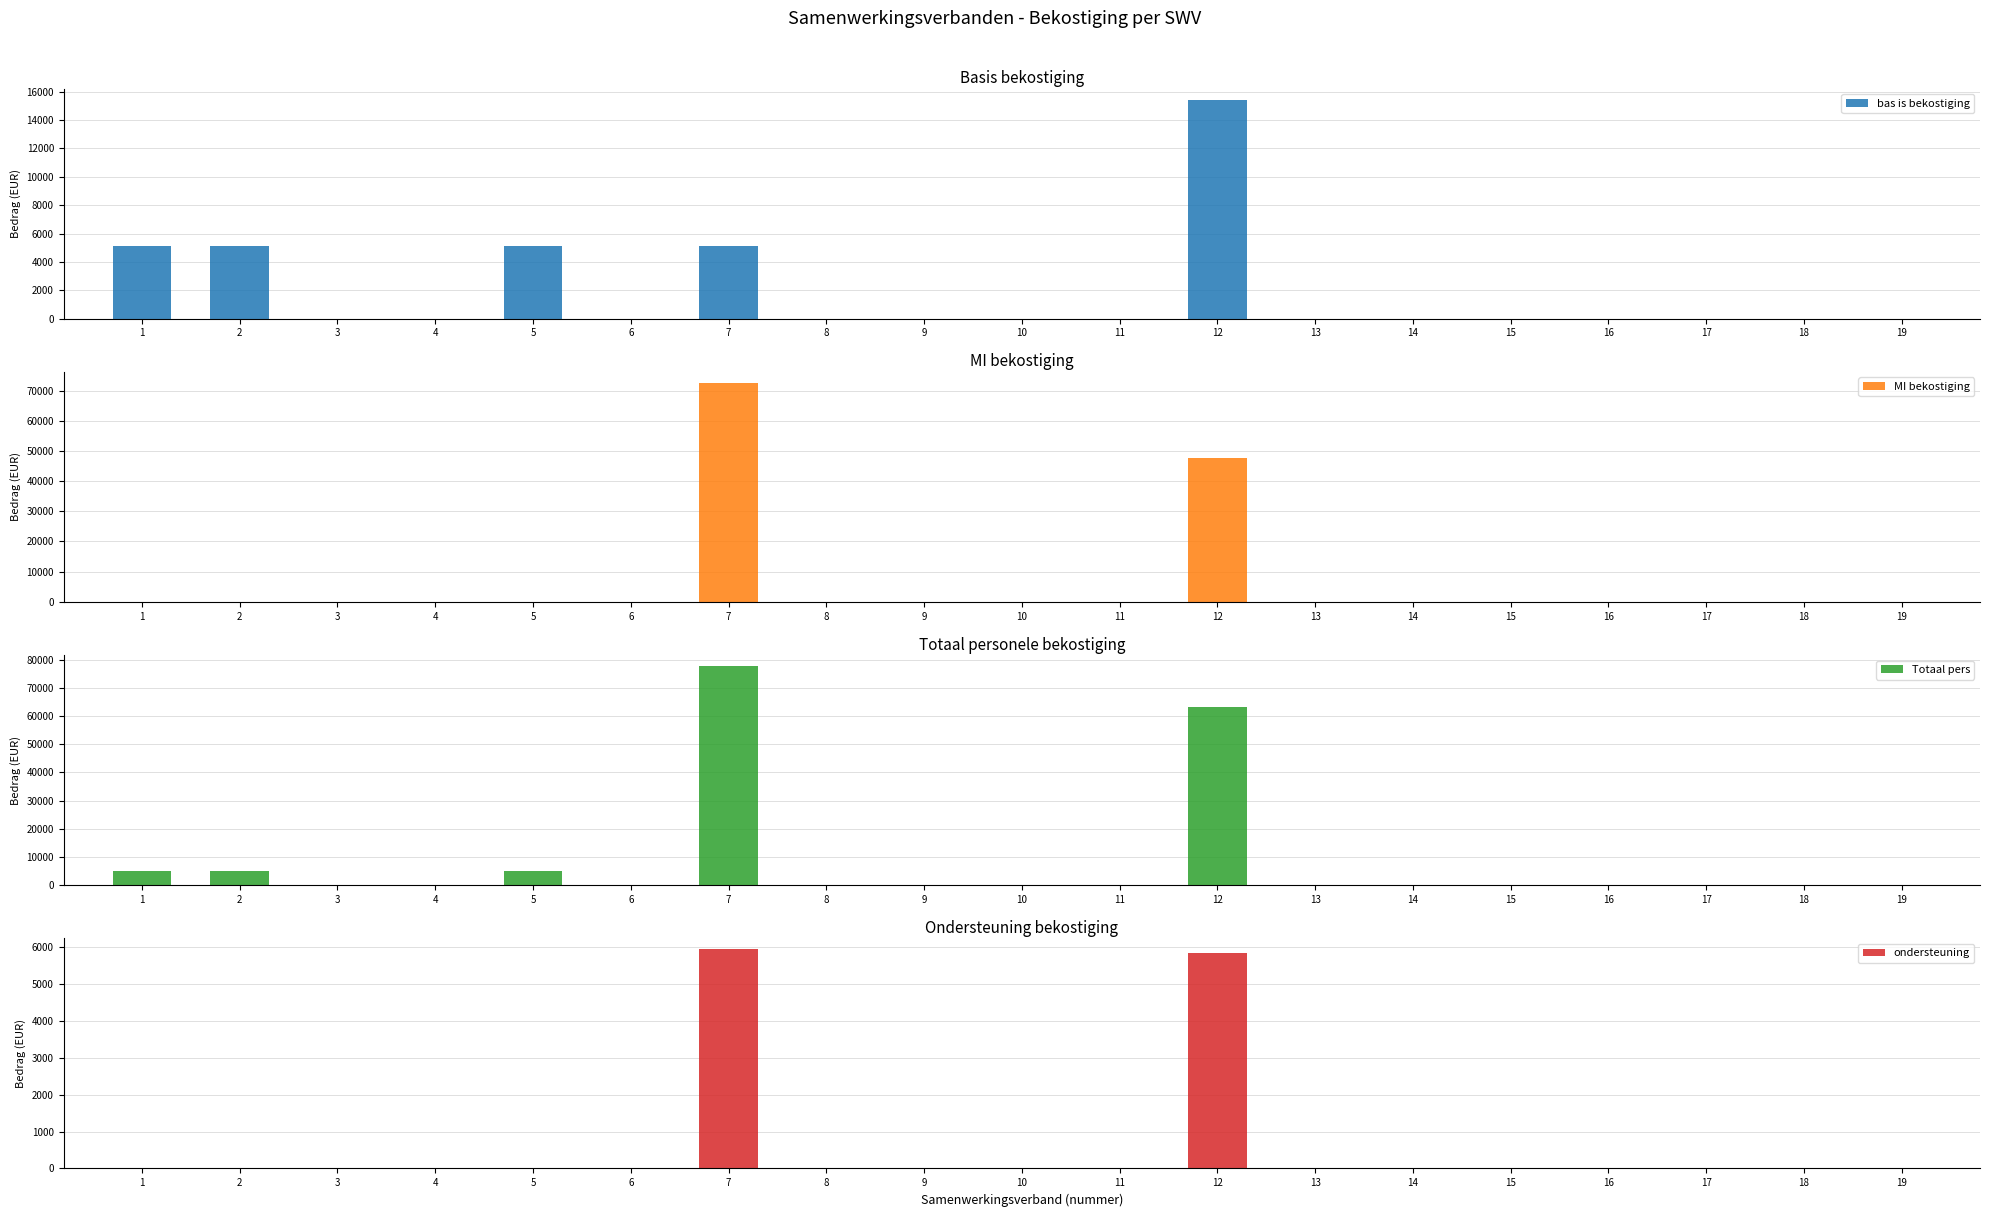

At which label does Totaal pers reach its peak?

7